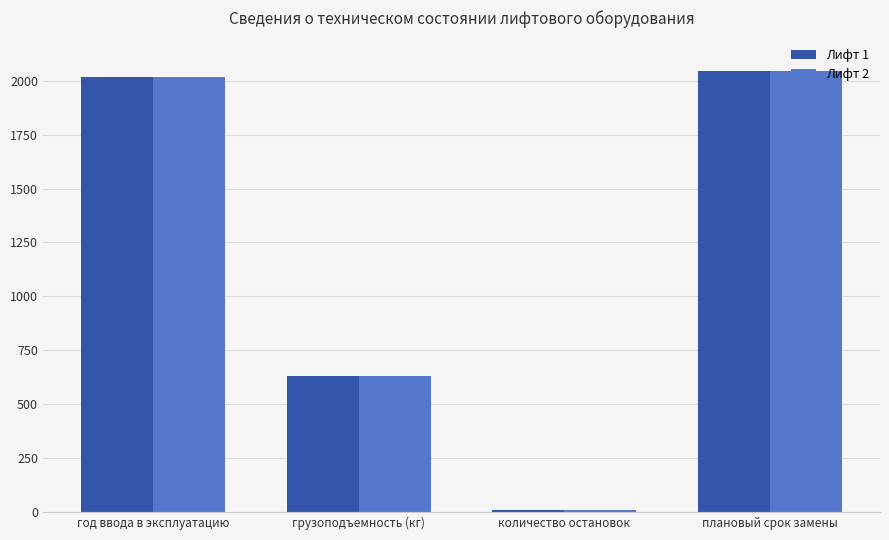

Count the number of categories in the chart.

4